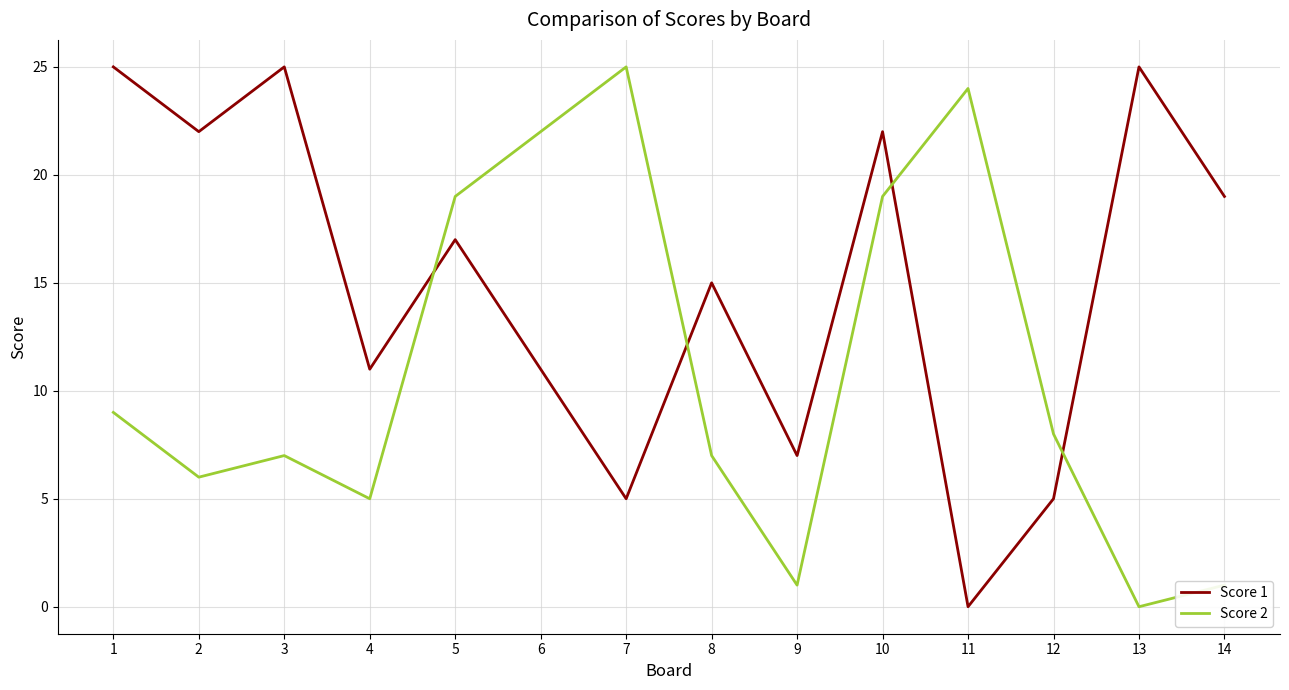

What are all the series names shown in the legend?

Score 1, Score 2